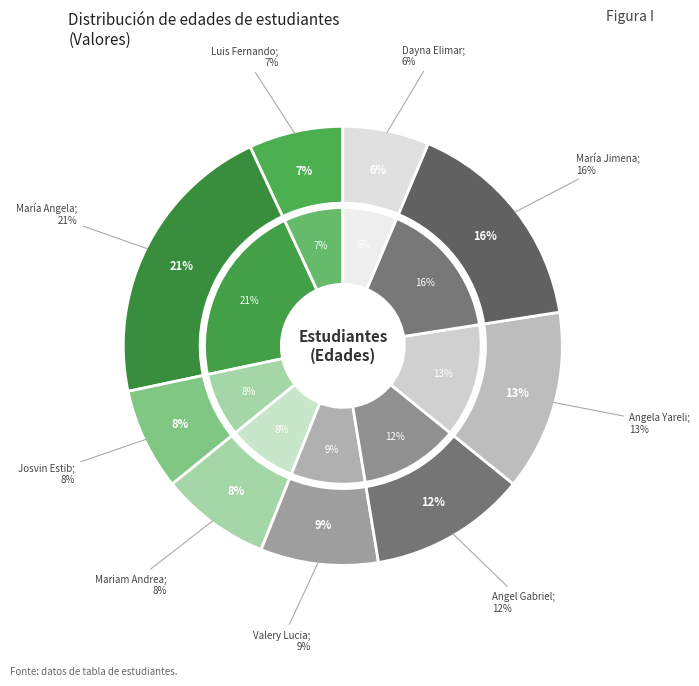

To the nearest percent, what portion does Angela Yareli Najera Alvarez represent?

13%